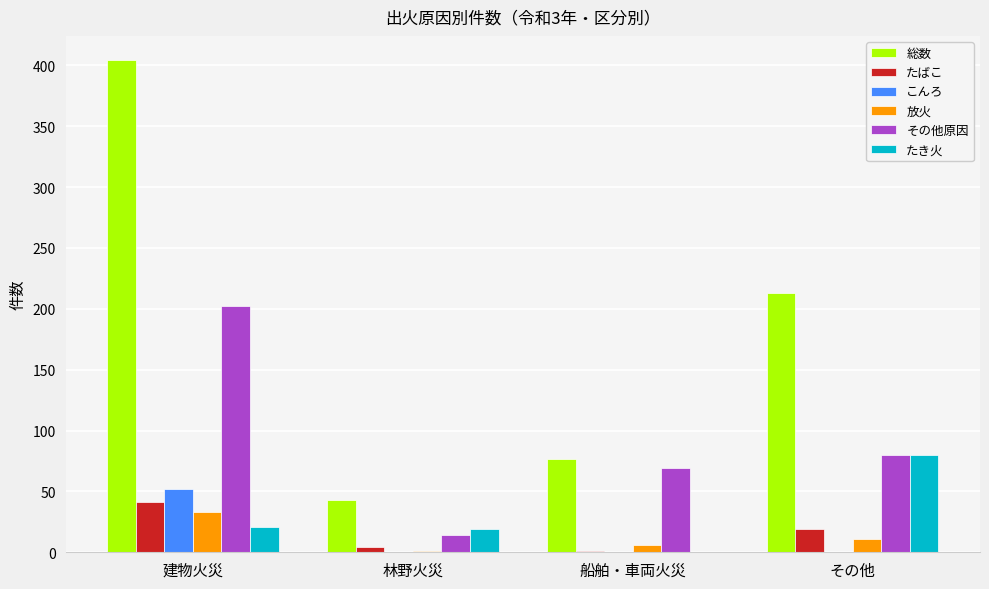

What is the sum of the たき火 values at 林野火災 and 船舶・車両火災?

19